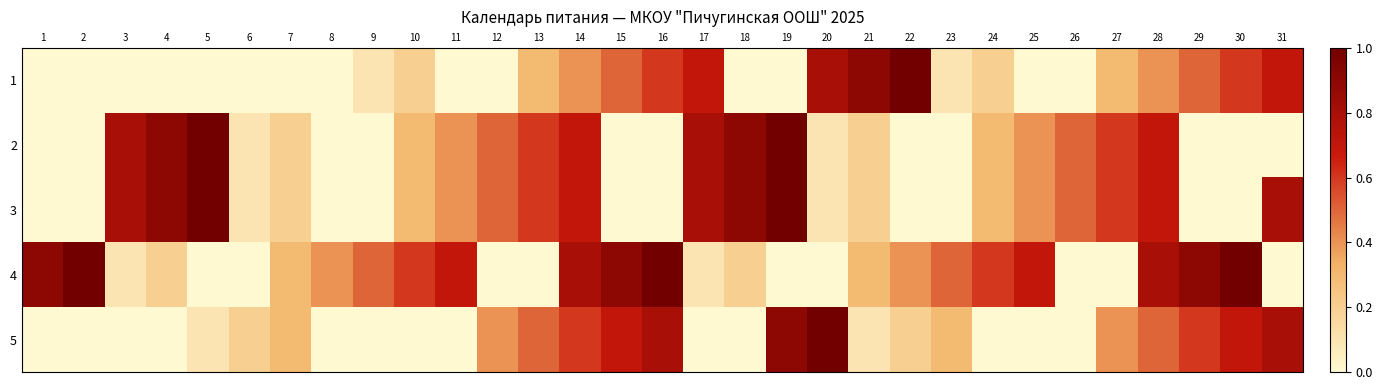

Reading right to left, extract all data points from this chart.

1: 31=0.7	30=0.6	29=0.5	28=0.4	27=0.3	26=0.0	25=0.0	24=0.2	23=0.1	22=1.0	21=0.9	20=0.8	19=0.0	18=0.0	17=0.7	16=0.6	15=0.5	14=0.4	13=0.3	12=0.0	11=0.0	10=0.2	9=0.1	8=0.0	7=0.0	6=0.0	5=0.0	4=0.0	3=0.0	2=0.0	1=0.0
2: 31=0.0	30=0.0	29=0.0	28=0.7	27=0.6	26=0.5	25=0.4	24=0.3	23=0.0	22=0.0	21=0.2	20=0.1	19=1.0	18=0.9	17=0.8	16=0.0	15=0.0	14=0.7	13=0.6	12=0.5	11=0.4	10=0.3	9=0.0	8=0.0	7=0.2	6=0.1	5=1.0	4=0.9	3=0.8	2=0.0	1=0.0
3: 31=0.8	30=0.0	29=0.0	28=0.7	27=0.6	26=0.5	25=0.4	24=0.3	23=0.0	22=0.0	21=0.2	20=0.1	19=1.0	18=0.9	17=0.8	16=0.0	15=0.0	14=0.7	13=0.6	12=0.5	11=0.4	10=0.3	9=0.0	8=0.0	7=0.2	6=0.1	5=1.0	4=0.9	3=0.8	2=0.0	1=0.0
4: 31=0.0	30=1.0	29=0.9	28=0.8	27=0.0	26=0.0	25=0.7	24=0.6	23=0.5	22=0.4	21=0.3	20=0.0	19=0.0	18=0.2	17=0.1	16=1.0	15=0.9	14=0.8	13=0.0	12=0.0	11=0.7	10=0.6	9=0.5	8=0.4	7=0.3	6=0.0	5=0.0	4=0.2	3=0.1	2=1.0	1=0.9
5: 31=0.8	30=0.7	29=0.6	28=0.5	27=0.4	26=0.0	25=0.0	24=0.0	23=0.3	22=0.2	21=0.1	20=1.0	19=0.9	18=0.0	17=0.0	16=0.8	15=0.7	14=0.6	13=0.5	12=0.4	11=0.0	10=0.0	9=0.0	8=0.0	7=0.3	6=0.2	5=0.1	4=0.0	3=0.0	2=0.0	1=0.0